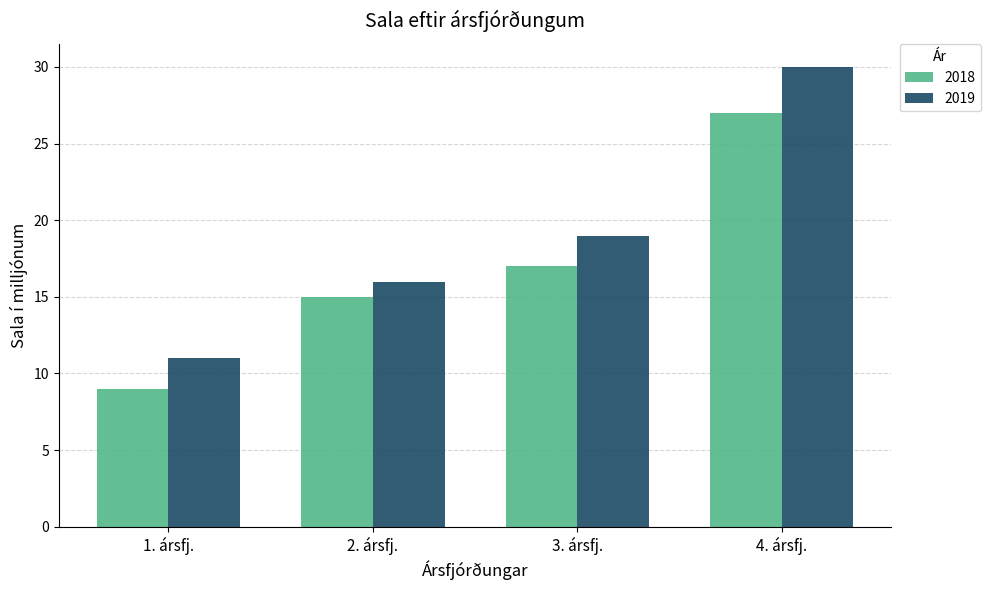

Which series has the largest range (max minus min)?

2019